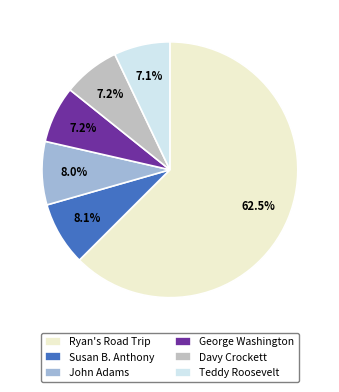

Which category accounts for the majority?

Ryan's Road Trip